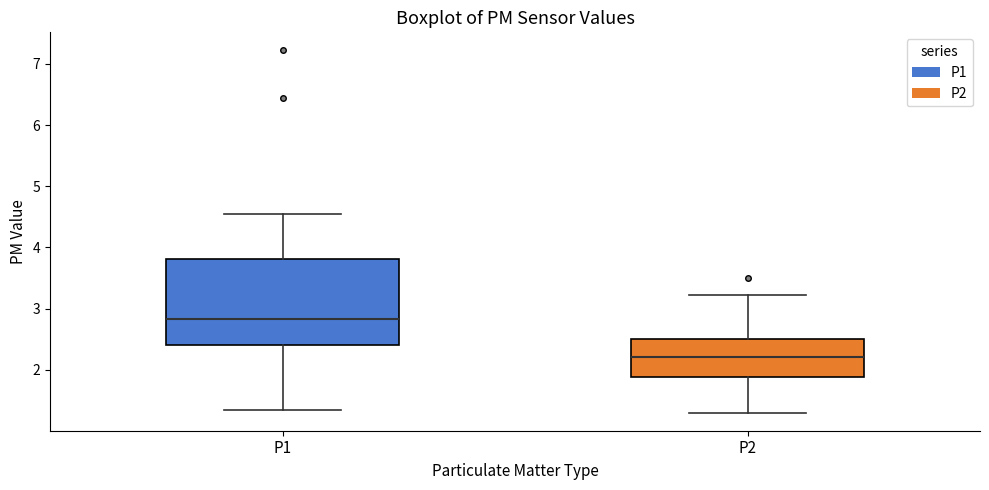

Comparing the boxes themselves (not the whiskers), which one is the tallest?

P1